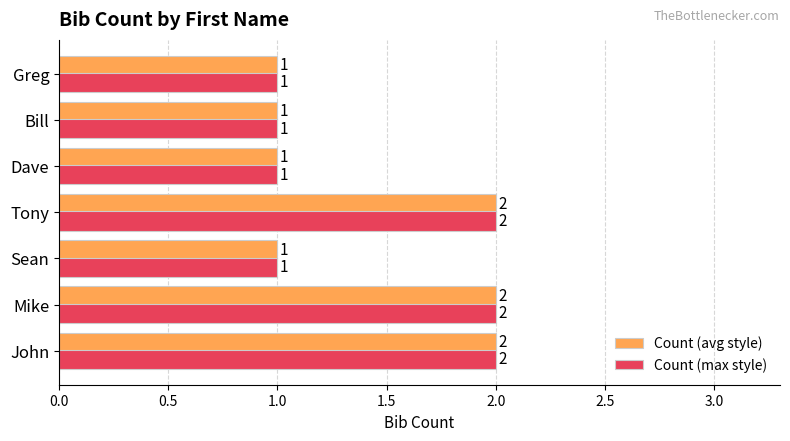

The value of Count (max style) at Tony is 2. True or false?

True